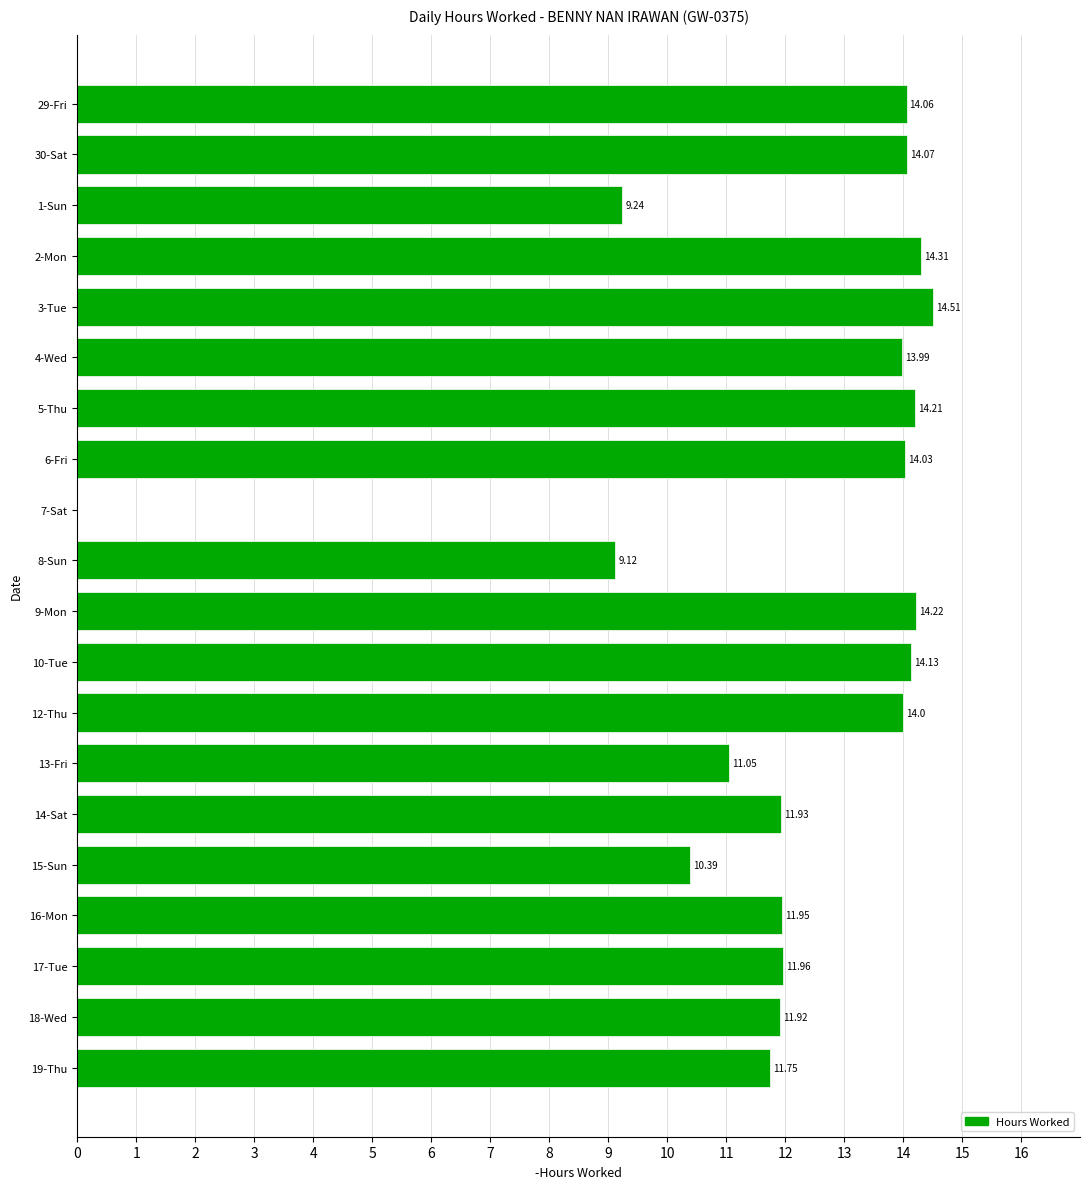

What is the sum of the values at 18-Wed and 5-Thu?

26.1